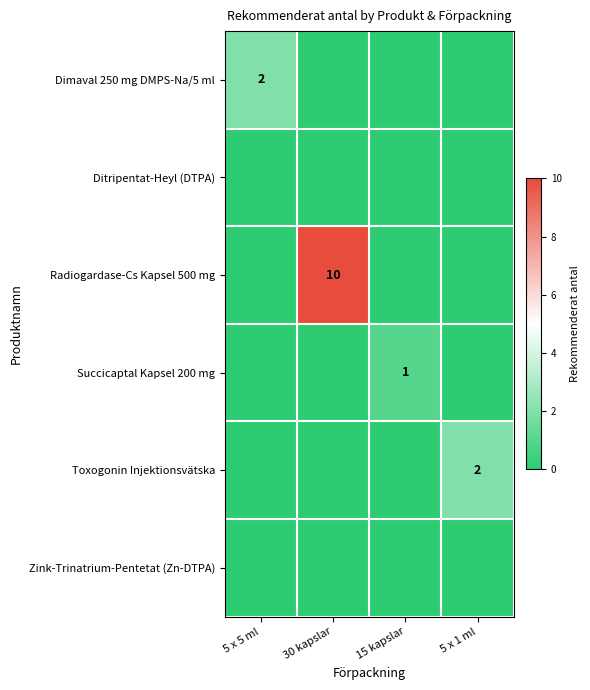

Is it true that Succicaptal Kapsel 200 mg equals 2 at 15 kapslar?

False